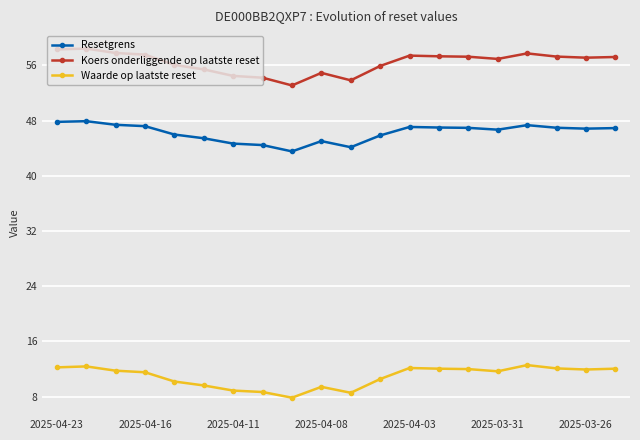

List the series in order of their overall mean, lowest first.

Waarde op laatste reset, Resetgrens, Koers onderliggende op laatste reset